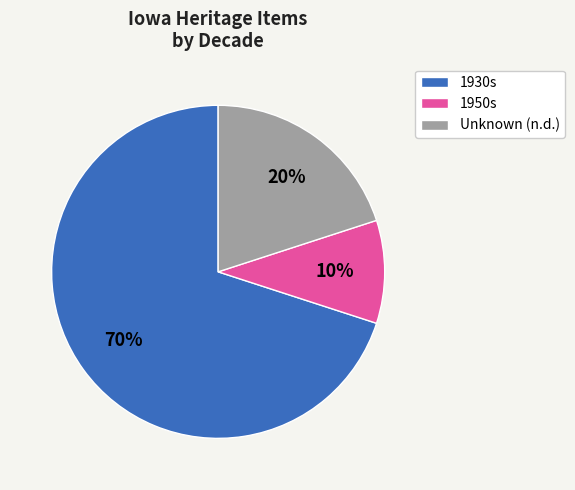

Is there a majority slice in this chart?

Yes